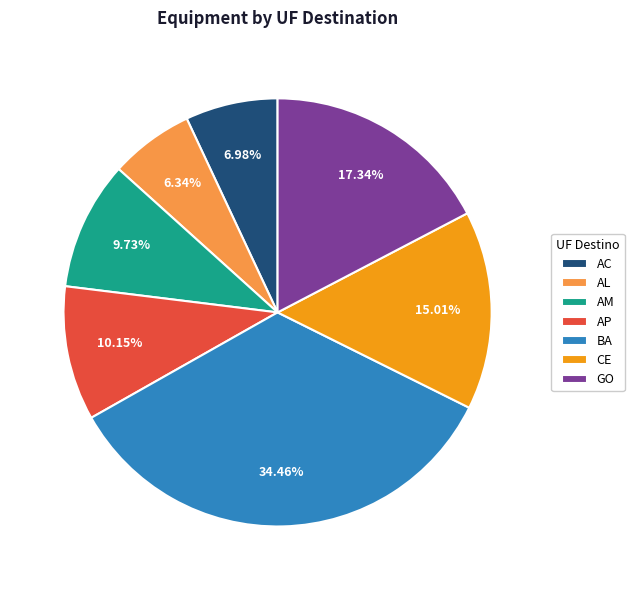

Is there a majority slice in this chart?

No